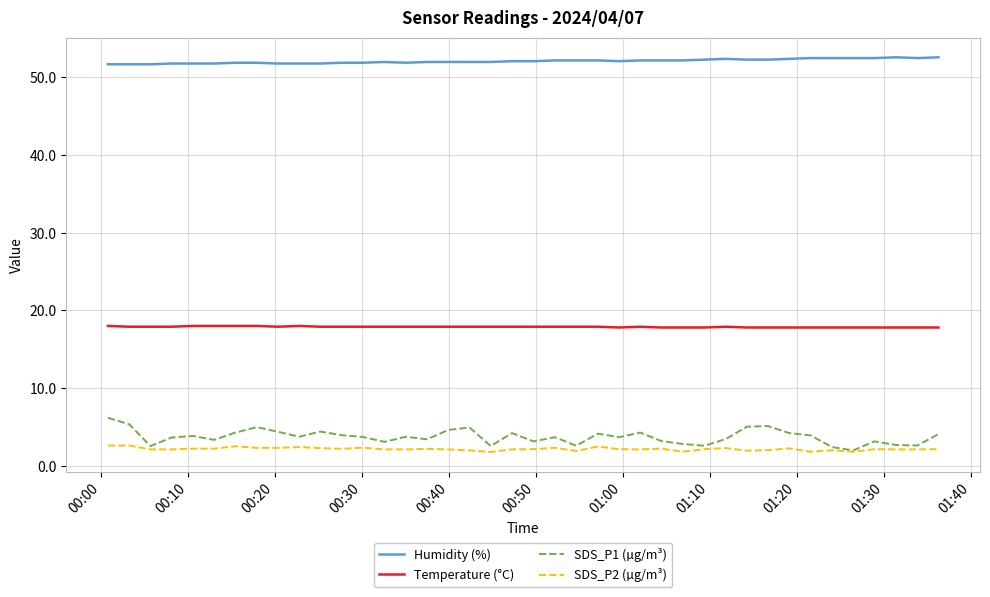

Does the chart have visible grid lines?

Yes